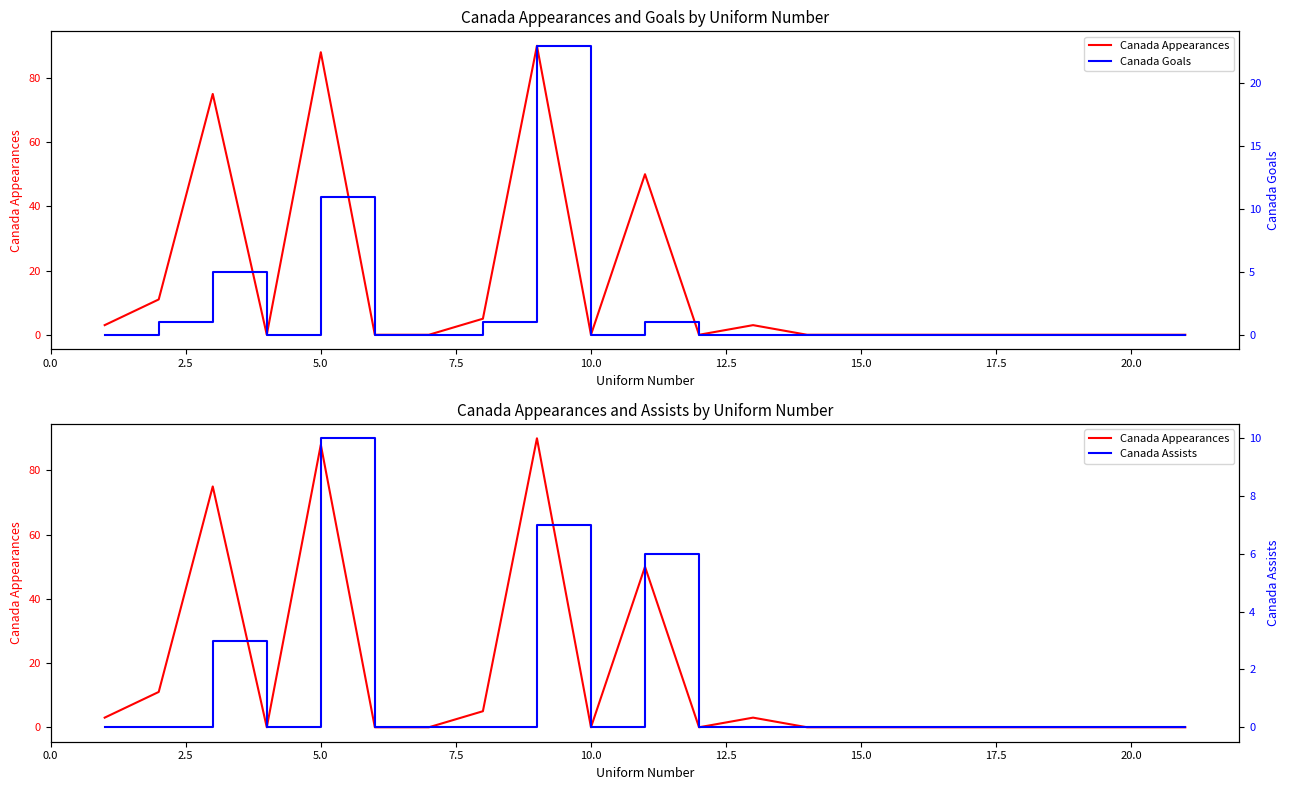

Reading left to right, transcribe all the data shown in this chart.

Canada Appearances: 3	11	75	0	88	0	0	5	90	0	50	0	3	0	0	0	0	0	0	0	0
Canada Goals: 0	1	5	0	11	0	0	1	23	0	1	0	0	0	0	0	0	0	0	0	0
Canada Assists: 0	0	3	0	10	0	0	0	7	0	6	0	0	0	0	0	0	0	0	0	0